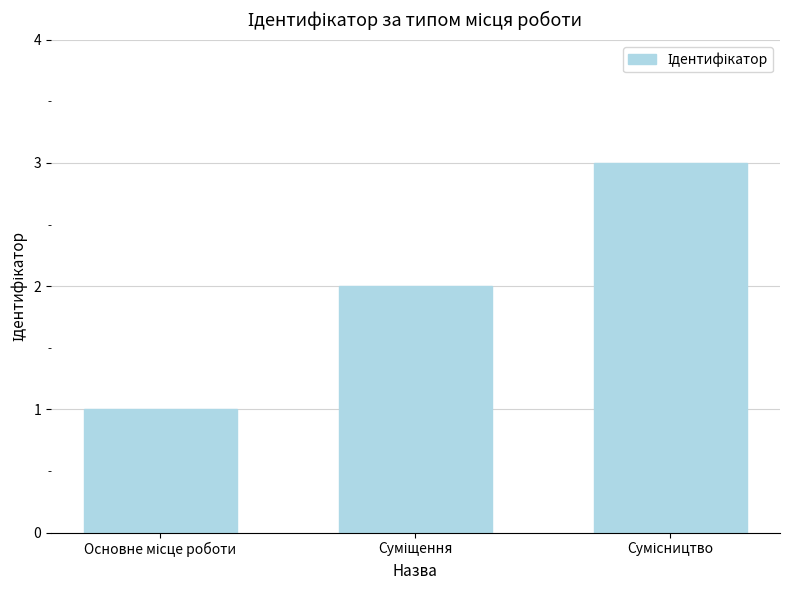

Reading left to right, what are all the values shown in this chart?

1	2	3